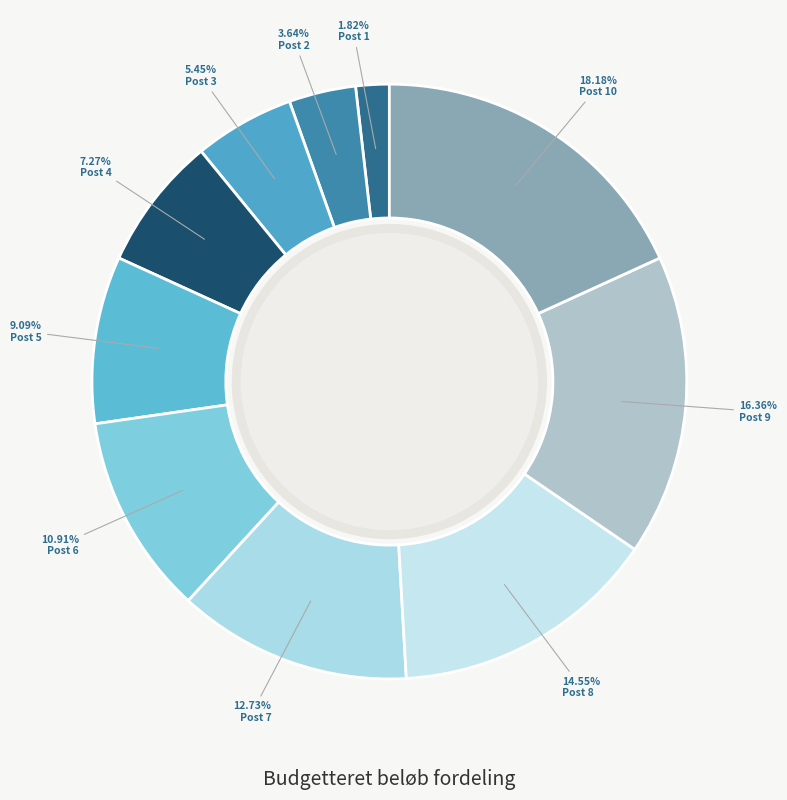

Does any single category account for the majority?

No